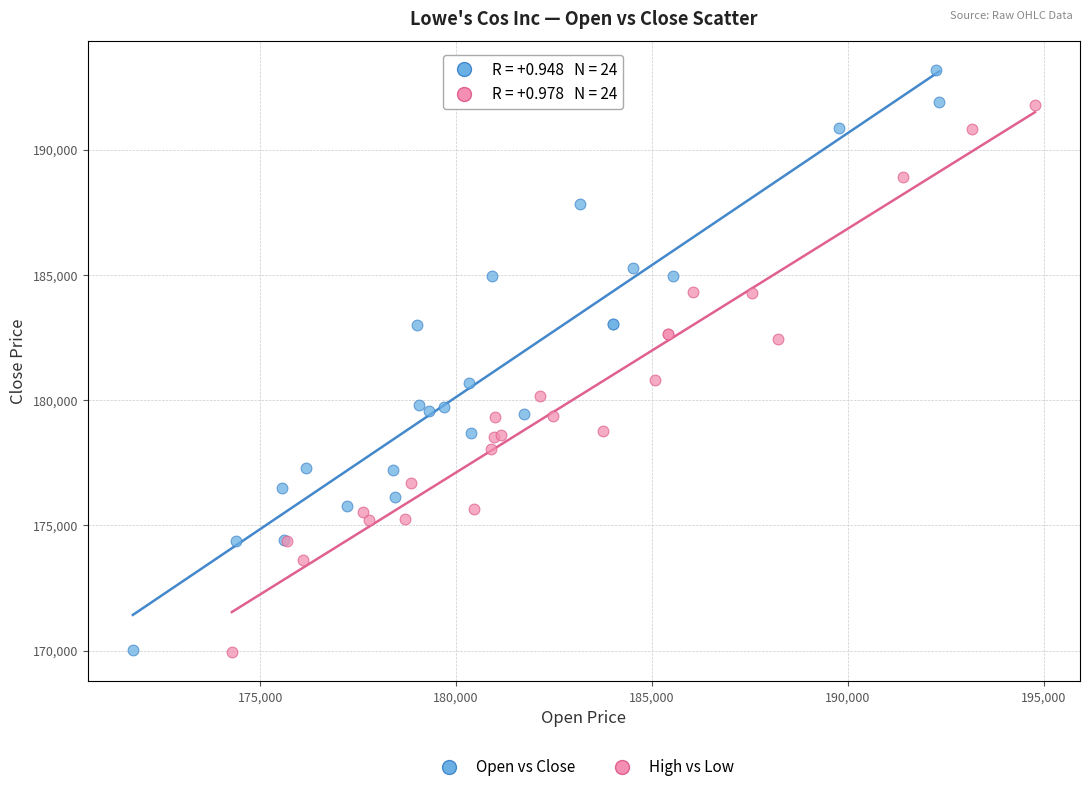

What are all the series names shown in the legend?

Open vs Close, High vs Low